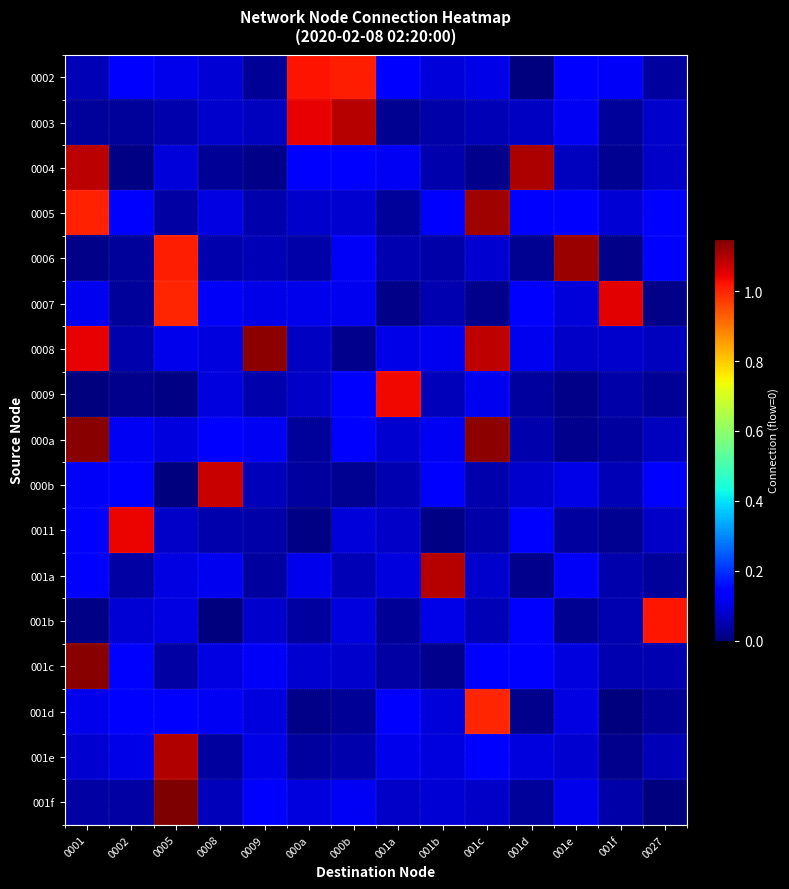

What is the total value across all series at 001e?

2.5